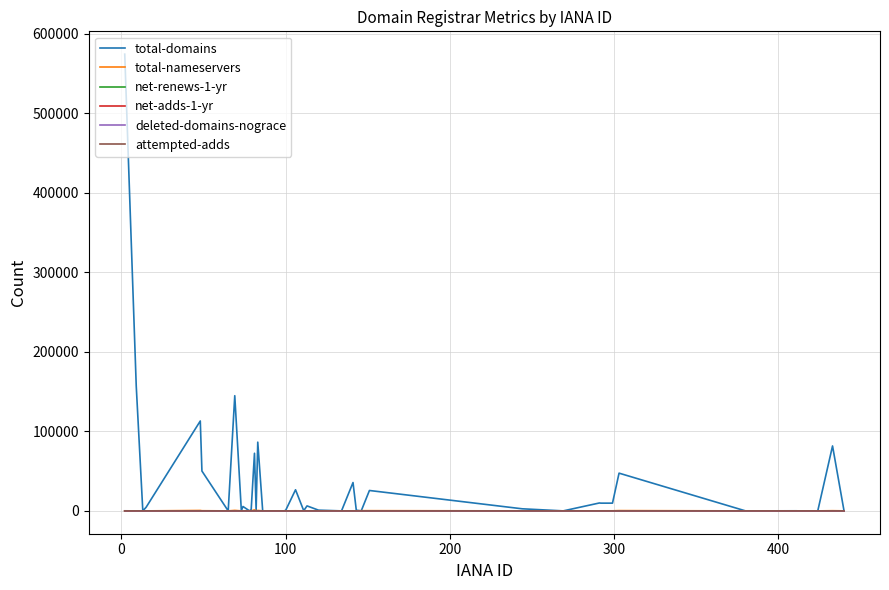

What is the greatest value displayed?

574207